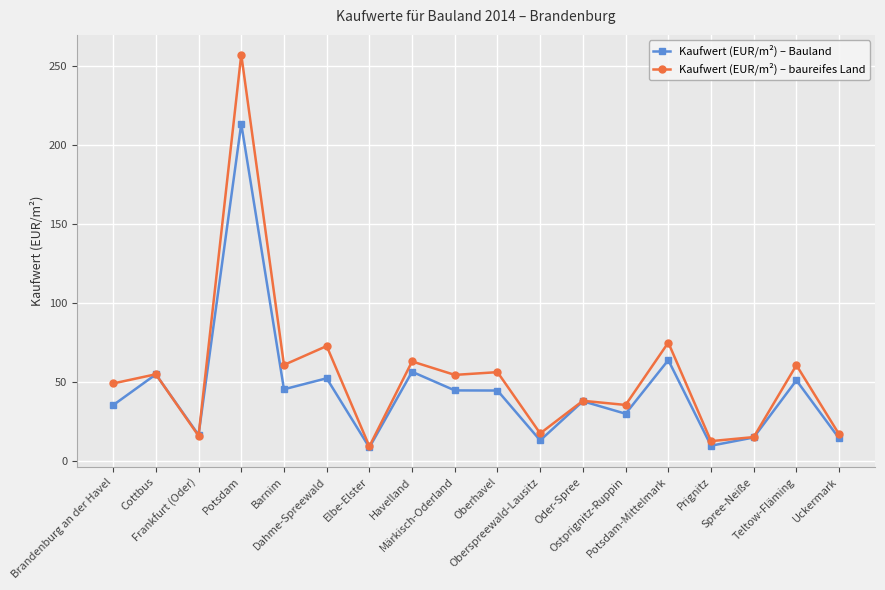

Rank the series by their maximum value, from lowest to highest.

Kaufwert (EUR/m²) – Bauland, Kaufwert (EUR/m²) – baureifes Land